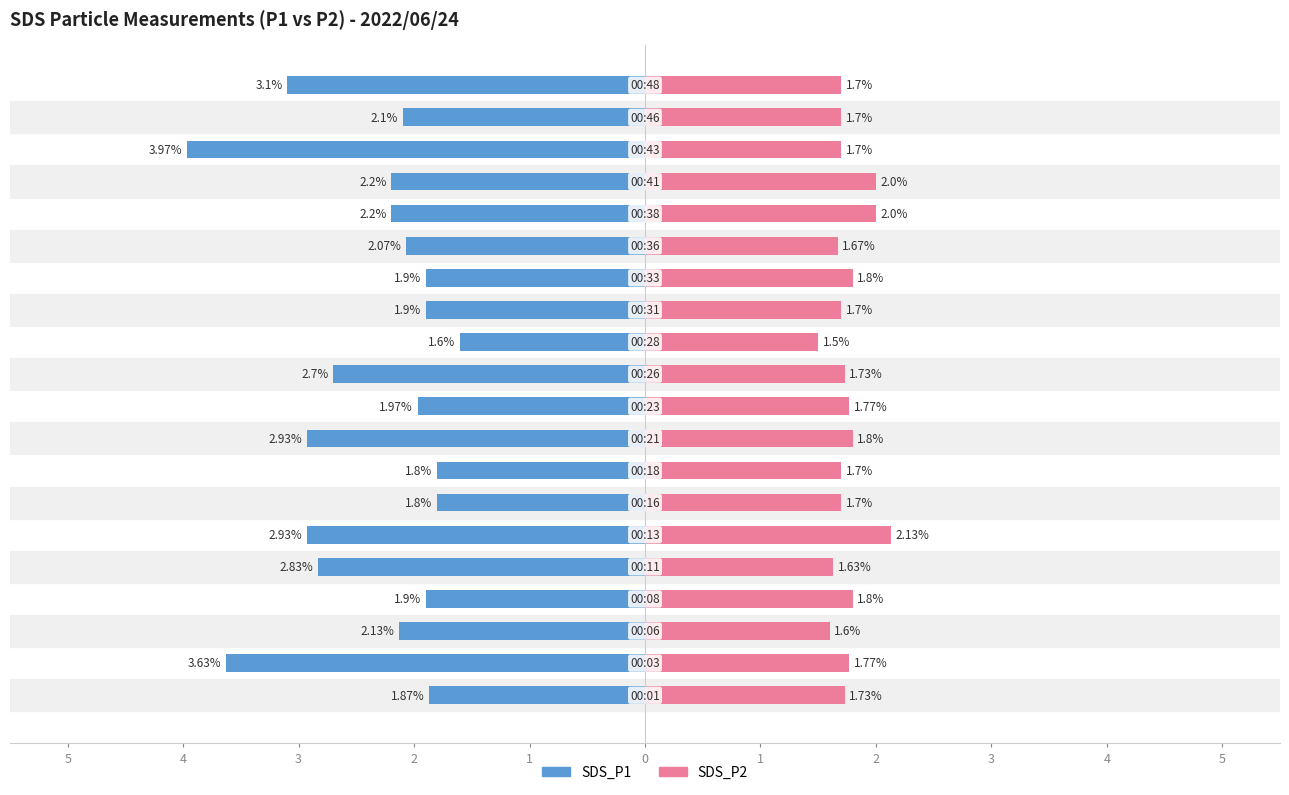

How many bars are there in total?

40